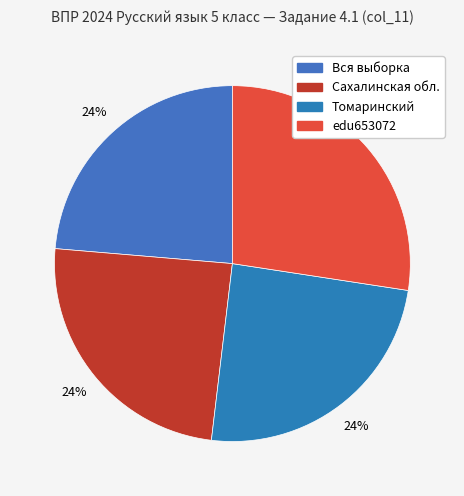

Approximately how many times larger is the value at Томаринский compared to edu653072?

0.9